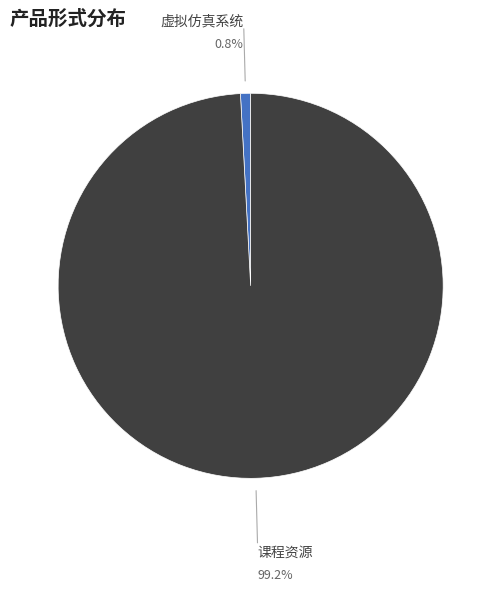

To the nearest percent, what is the difference between the 虚拟仿真系统 and 课程资源 slice percentages?

98%